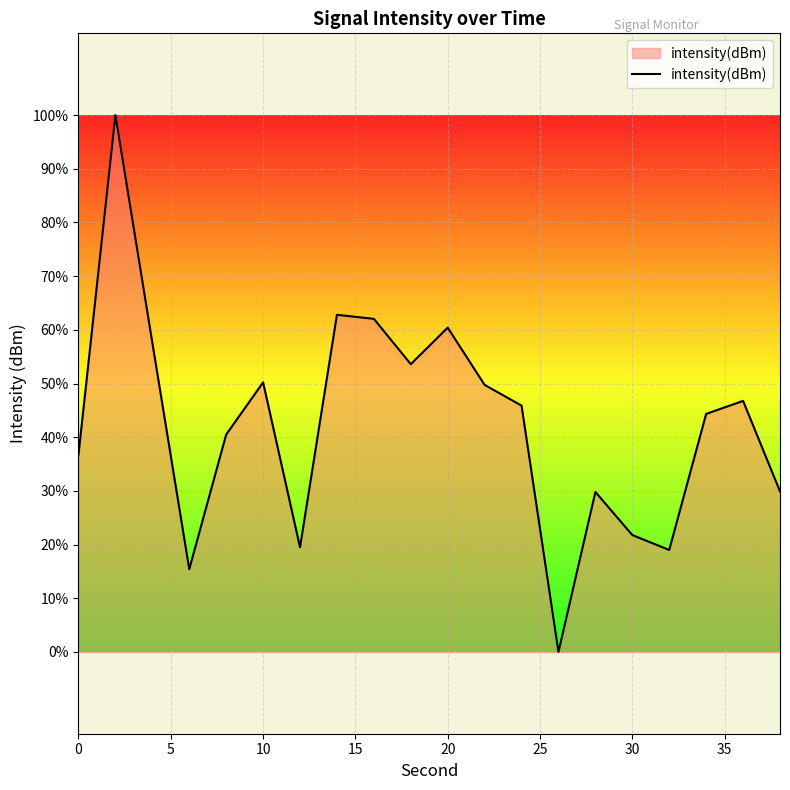

Is this an area chart (filled region under the line)?

Yes